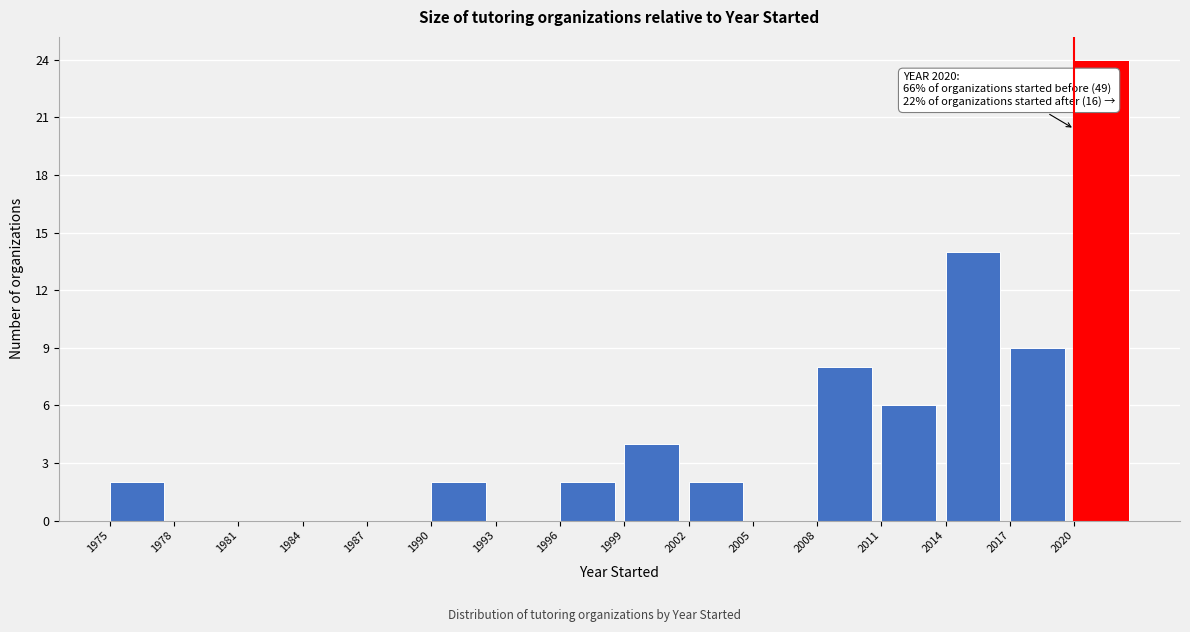

Over which range of the x-axis is the bar tallest?

2020 to 2023